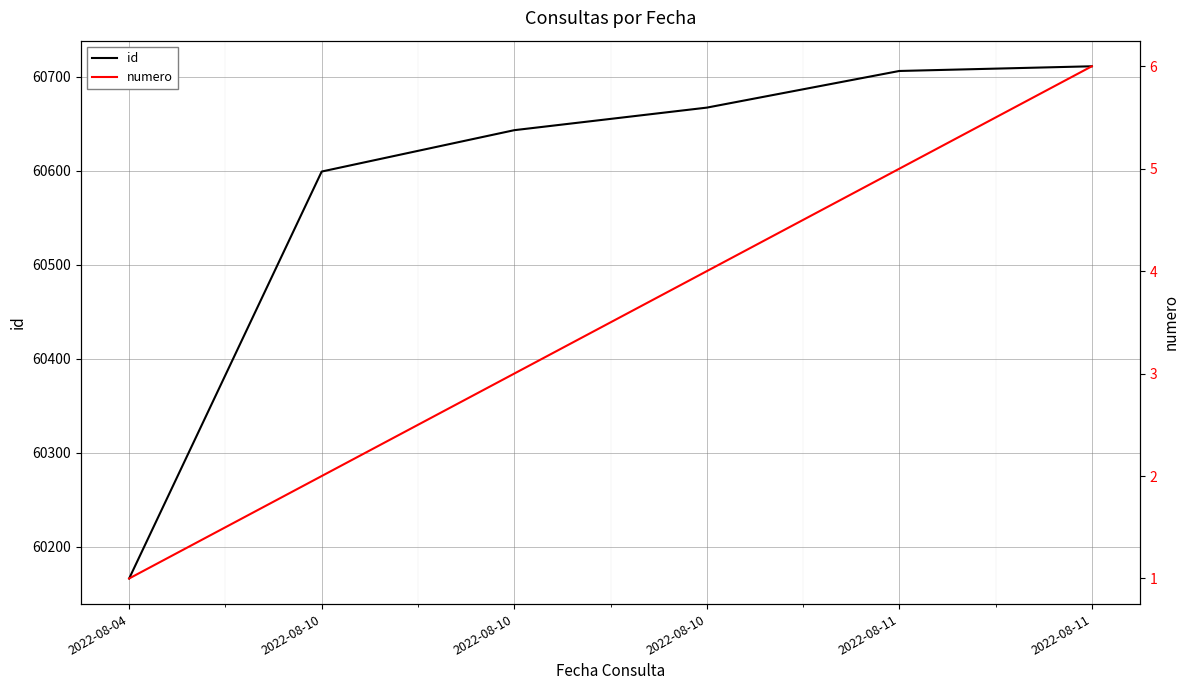

At which category is the sum across all series the highest?

2022-08-11